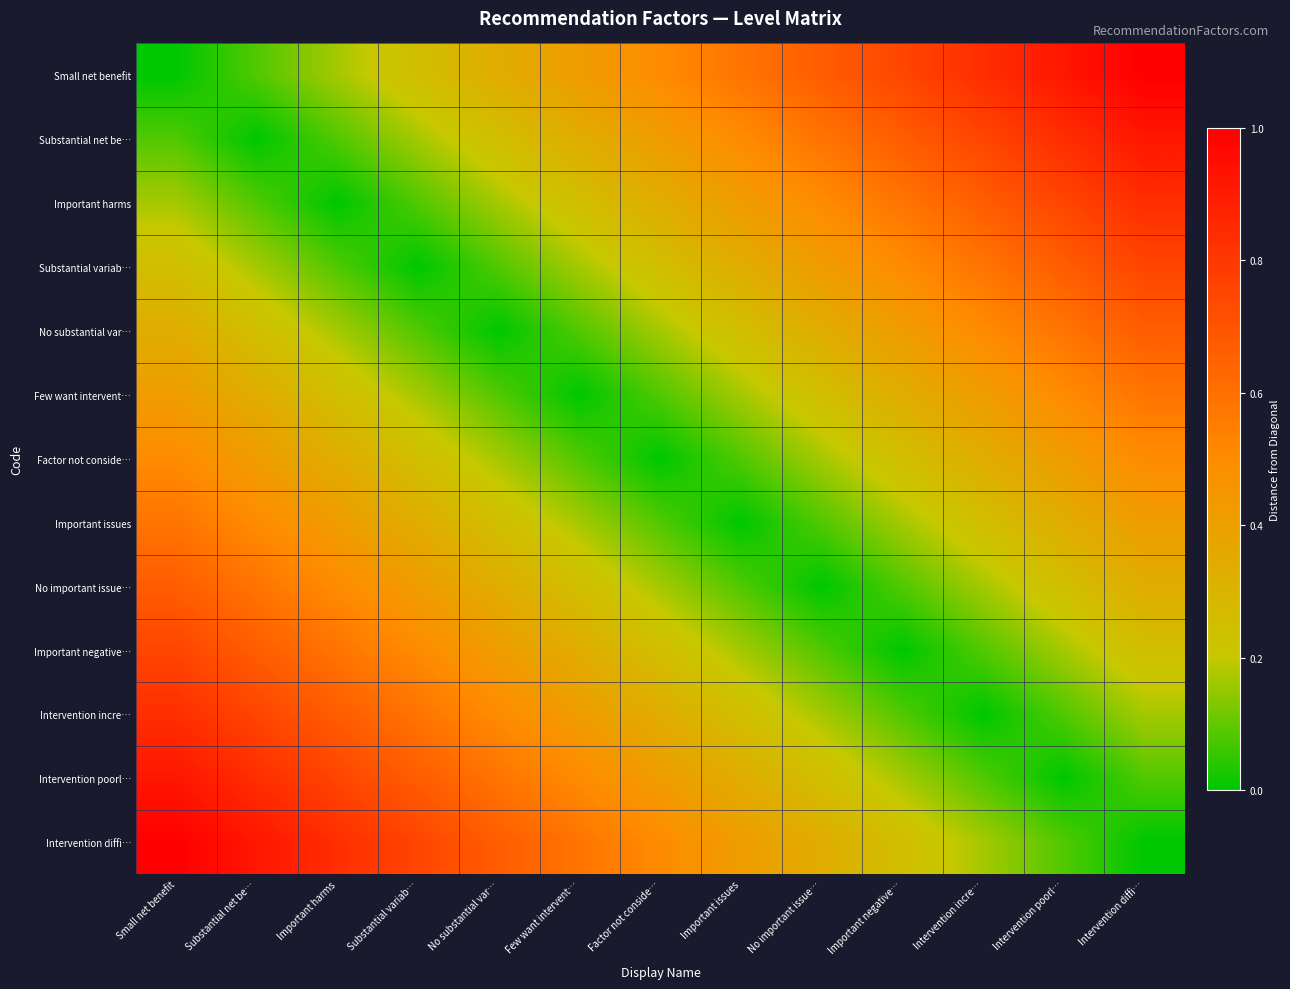

What is the maximum value shown in the chart?

1.0